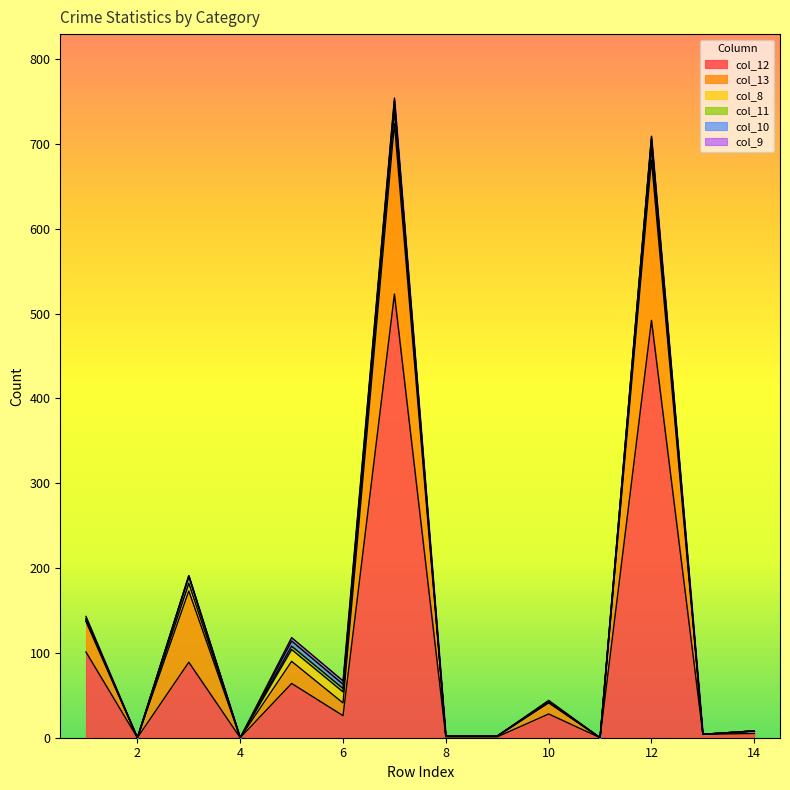

Reading right to left, list all the values displayed in this chart.

col_12: 5	4	492	0	28	1	1	523	26	64	0	89	0	101
col_13: 3	0	189	0	13	1	1	201	15	26	0	84	0	36
col_8: 0	0	14	0	1	0	0	15	13	14	0	9	0	1
col_11: 0	0	10	0	0	0	0	10	4	4	0	8	0	2
col_10: 0	0	2	0	1	0	0	2	5	6	0	1	0	0
col_9: 0	0	2	0	1	0	0	3	4	4	0	0	0	3